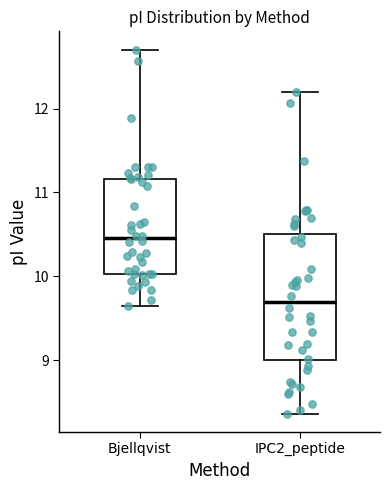

Reading left to right, read every box against the y-axis: the position of its median line, the range the box covers, and the ends of its whiskers. The values are not printed on the chart, so give them approximately, as read against the axis.

Bjellqvist: median 10.5, box 10.0 to 11.2, whiskers 9.6 to 12.7
IPC2_peptide: median 9.7, box 9.0 to 10.5, whiskers 8.4 to 12.2